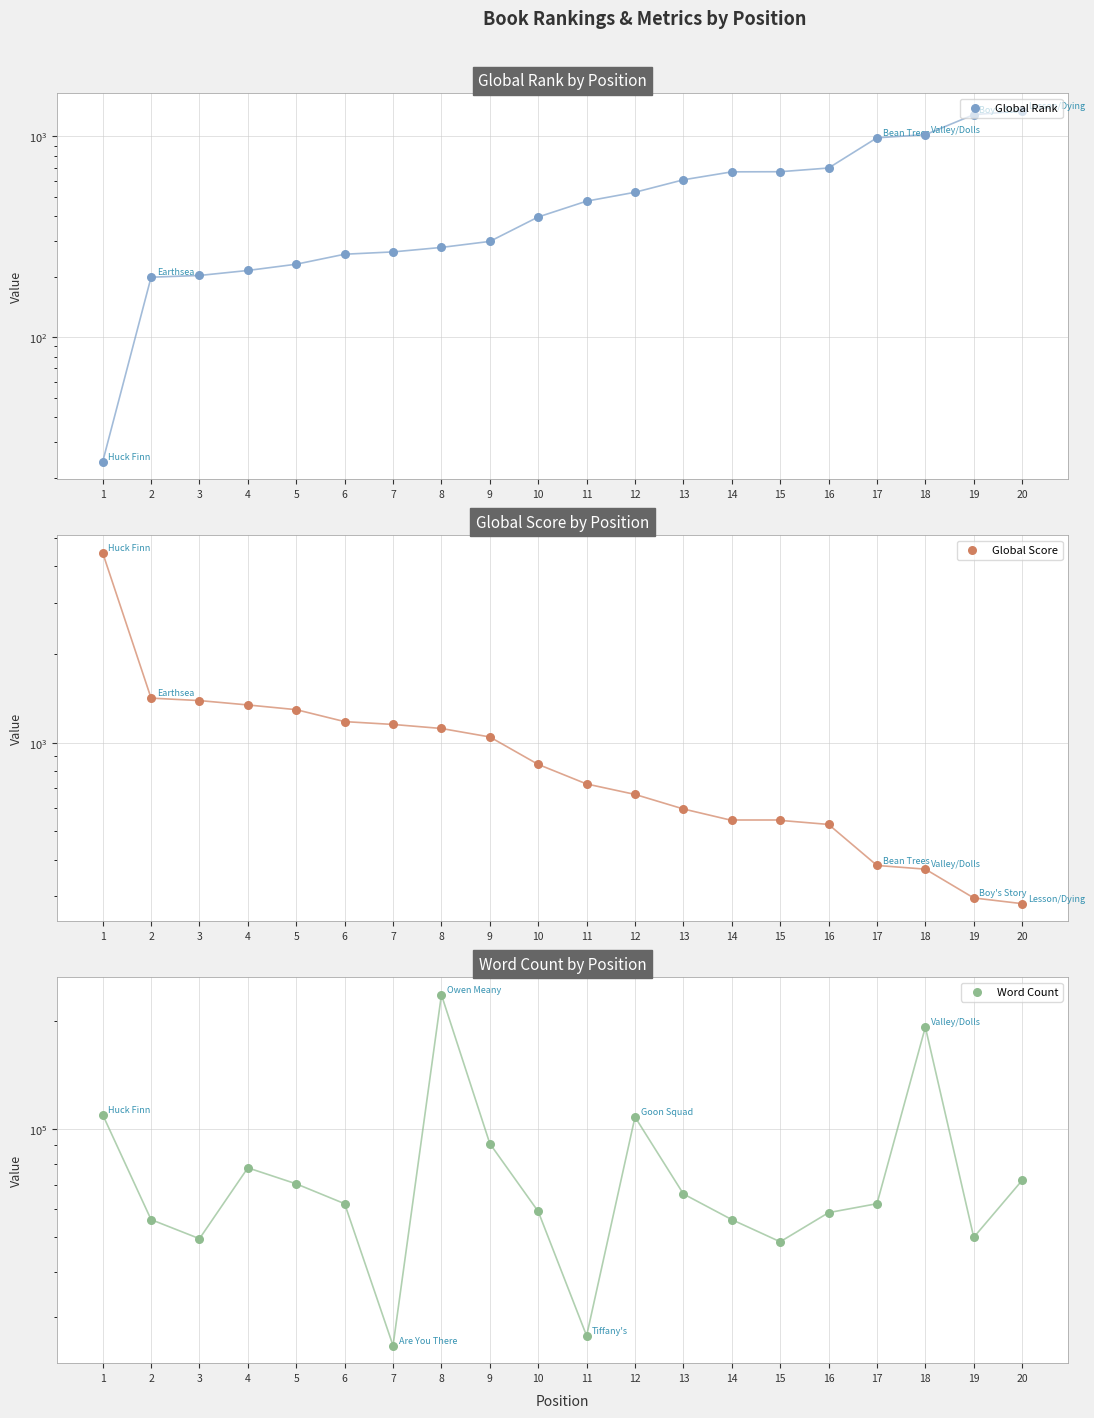

What is the total value across all series at 2?

57619